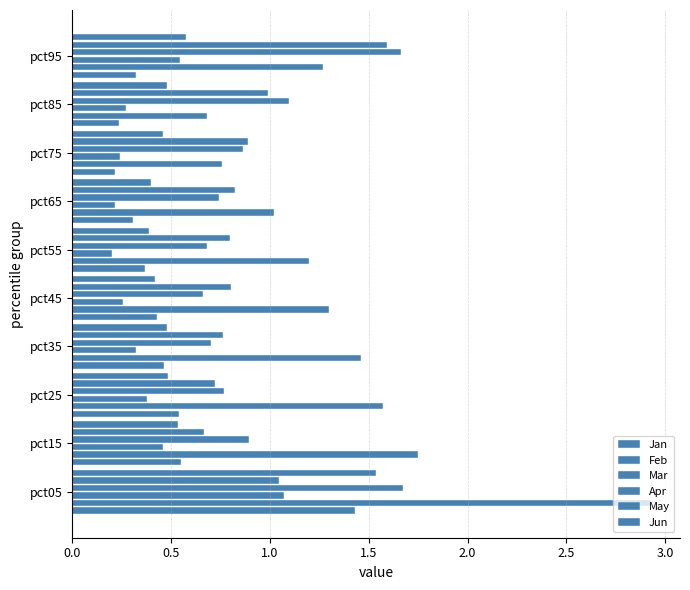

List the series in order of their peak value, highest first.

Feb, Apr, May, Jun, Jan, Mar